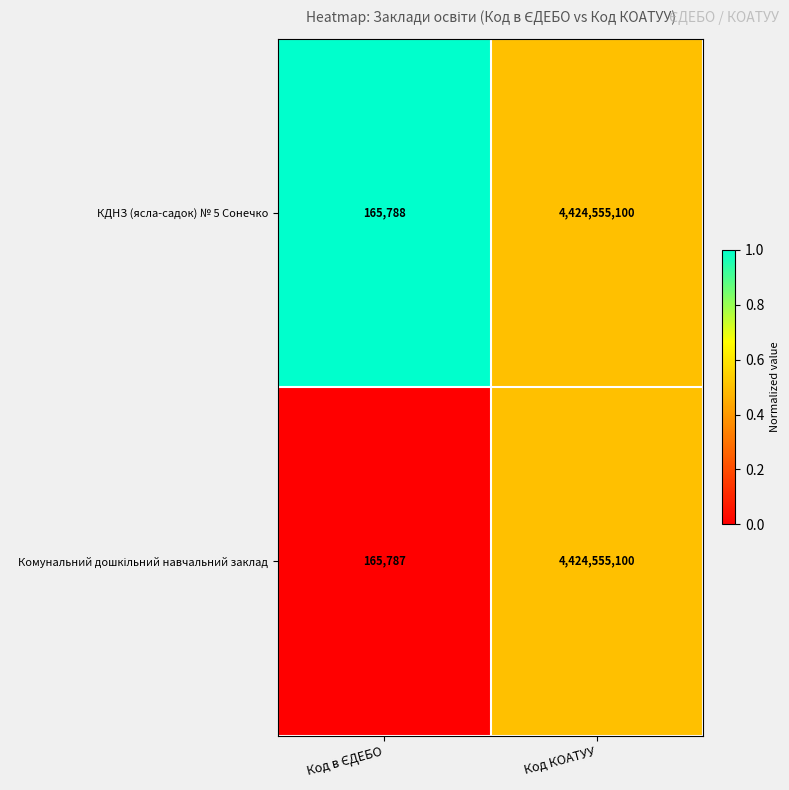

The value of КДНЗ (ясла-садок) № 5 Сонечко at Код КОАТУУ is 4424555100. True or false?

True